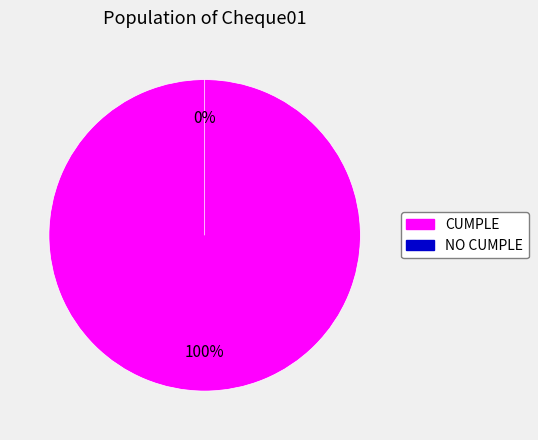

To the nearest percent, what percentage of the pie is CUMPLE?

100%